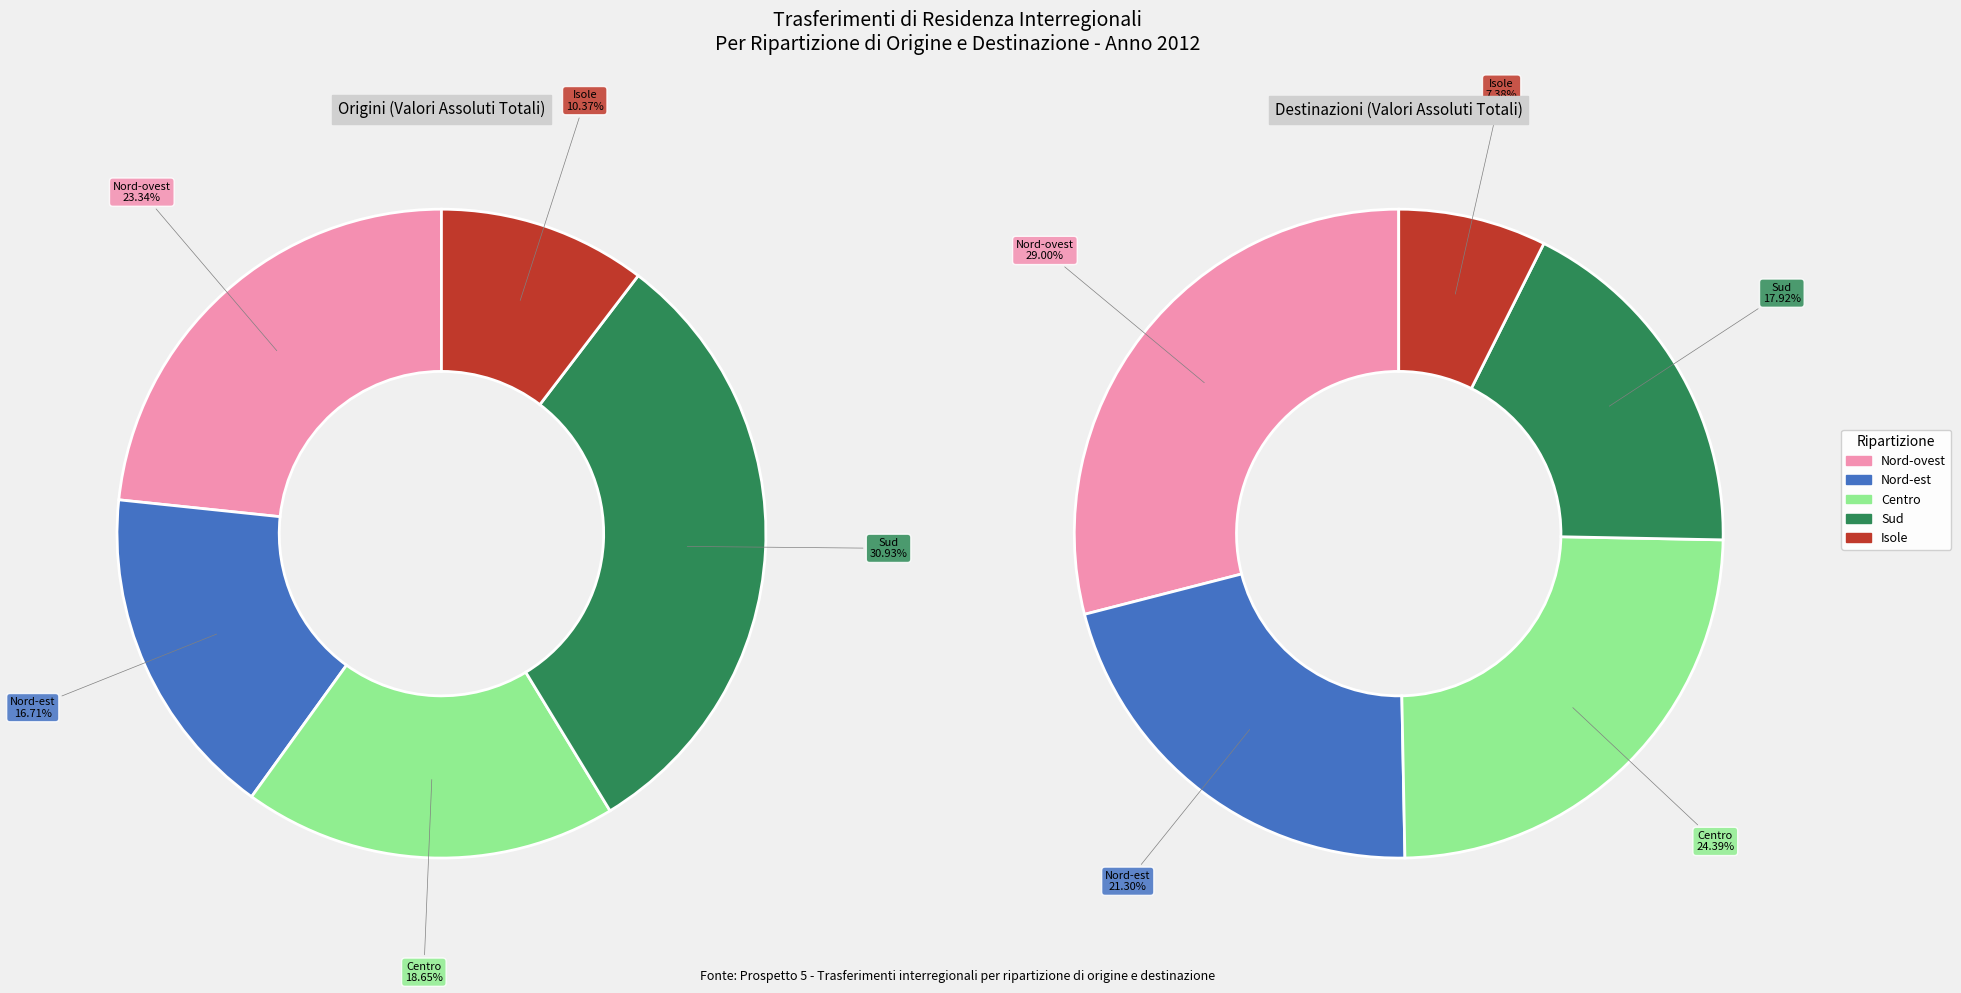

Count the number of slices in the pie.

5